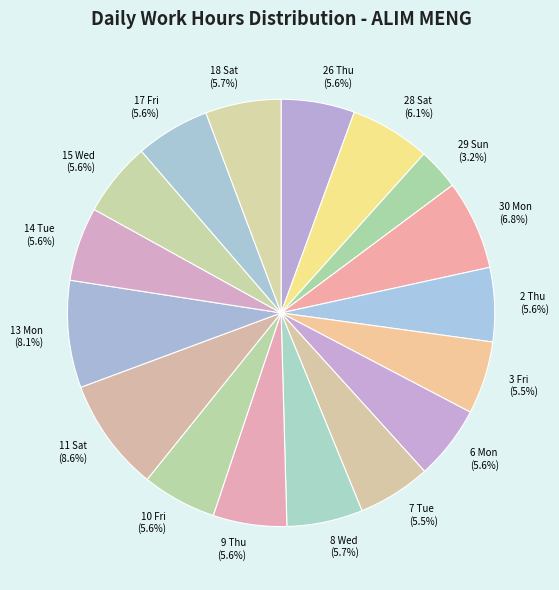

Does 7 Tue represent more than half of the total?

No